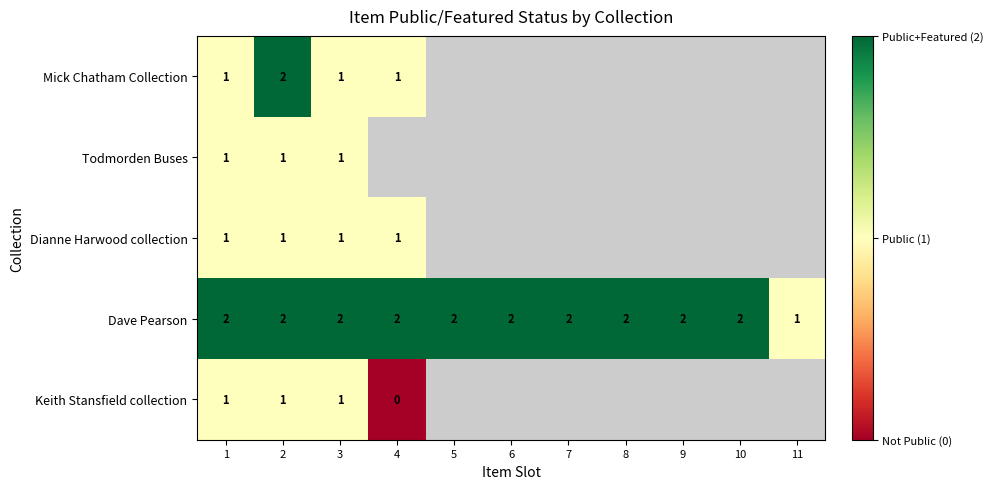

Is it true that Dave Pearson equals 2 at 7?

True